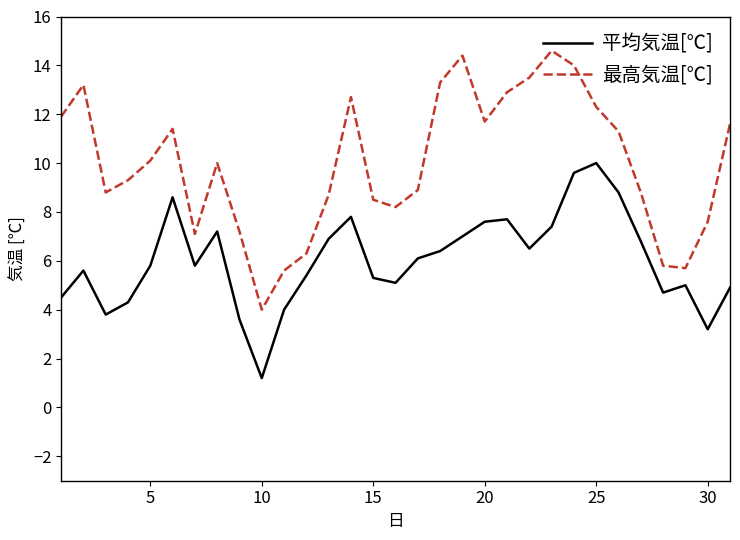

Rank the series by their maximum value, from lowest to highest.

平均気温[℃], 最高気温[℃]